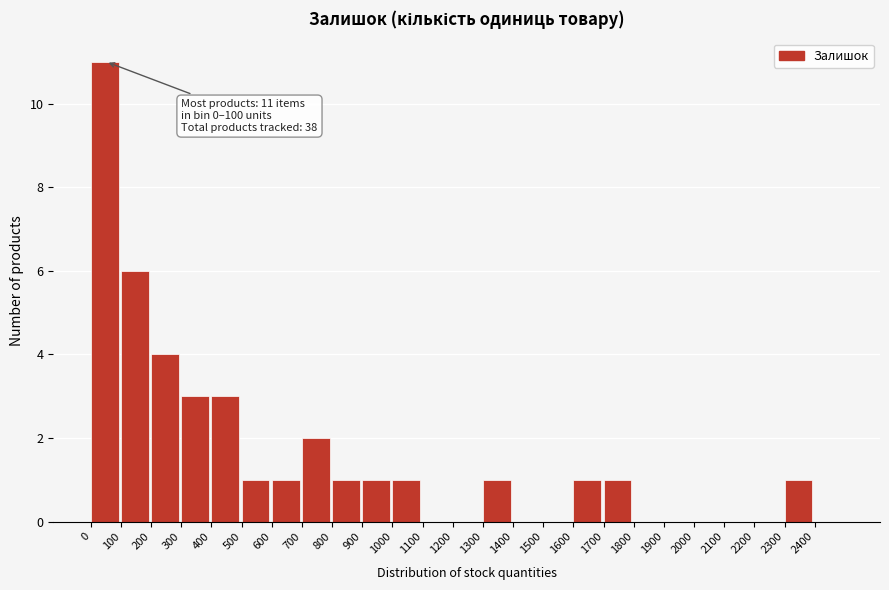

Which range on the x-axis has the tallest bar?

0 to 100